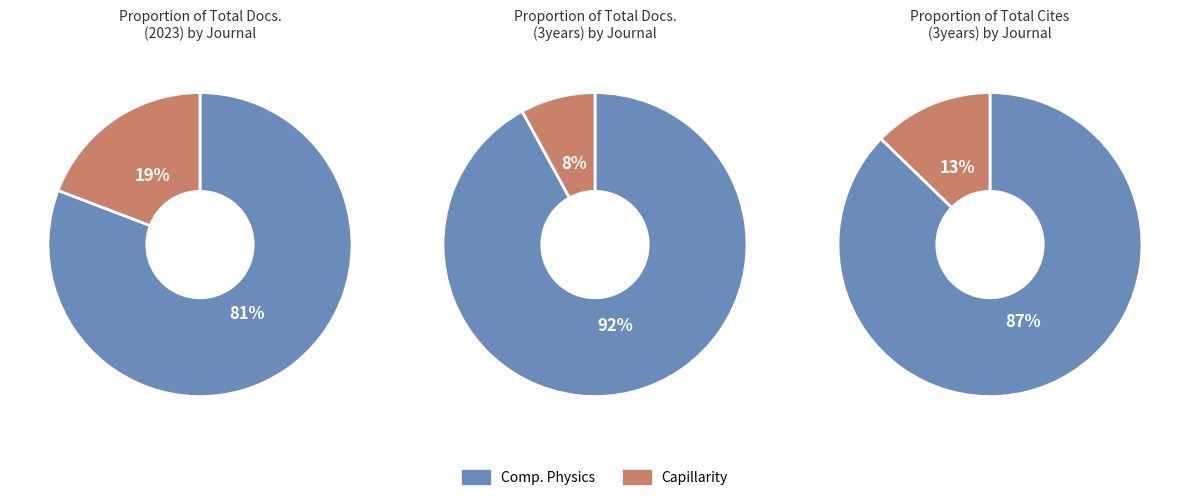

To the nearest percent, what portion does Capillarity represent?

13%